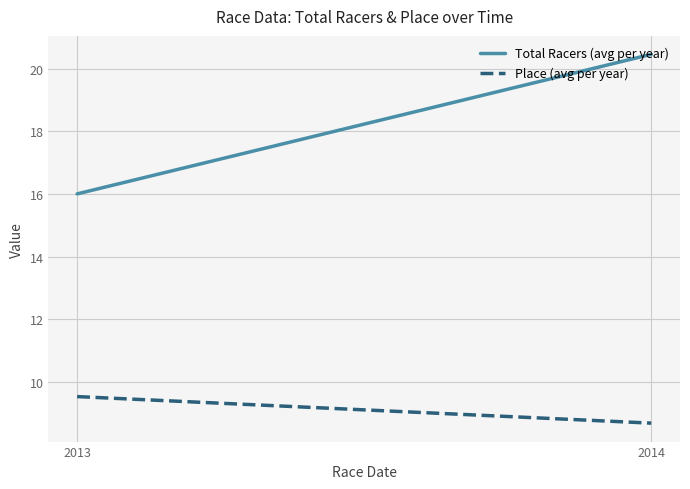

Reading left to right, extract all data points from this chart.

Total Racers (avg per year): 16.0	20.5
Place (avg per year): 9.5	8.7